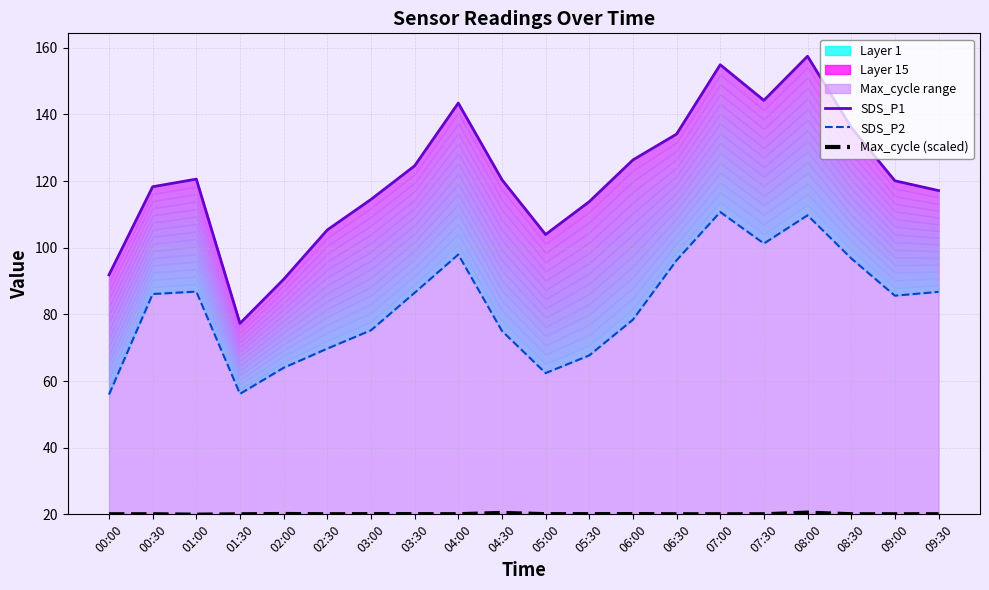

How many interior local valleys does the SDS_P2 series have?

4